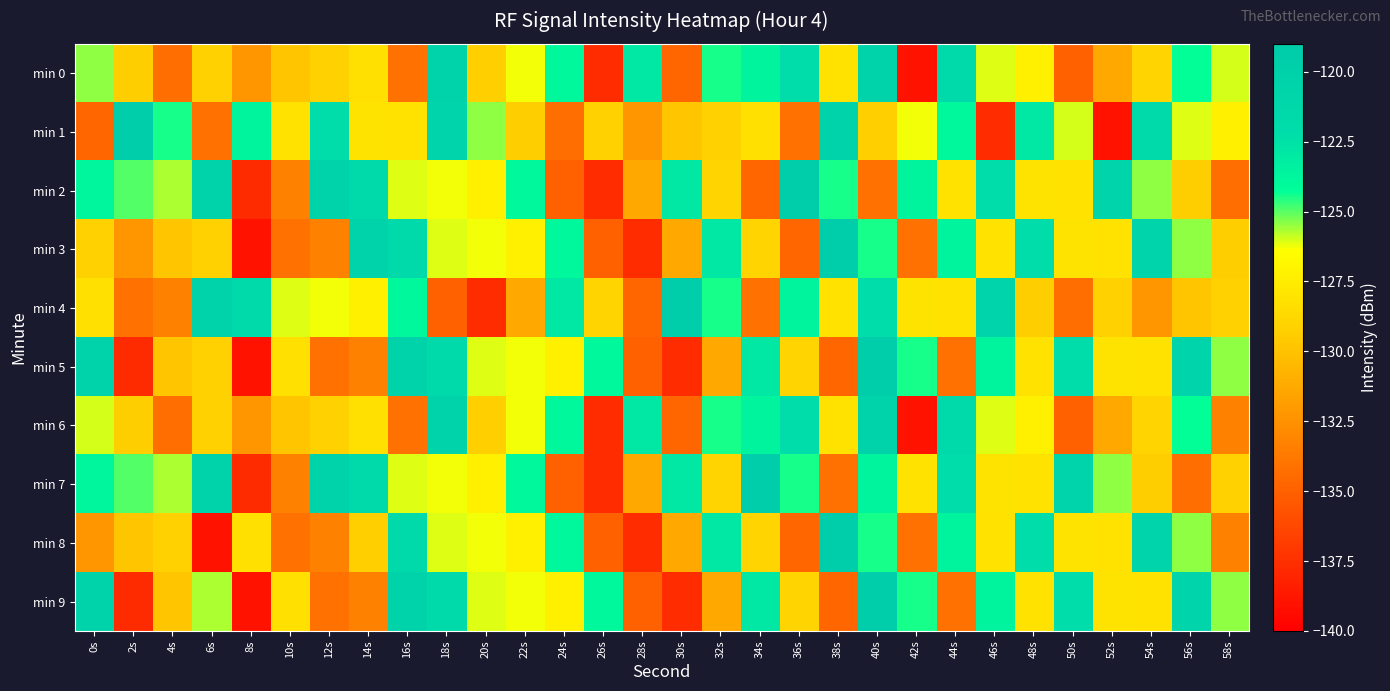

Between 20s and 38s, which series saw the biggest shift?

min 4